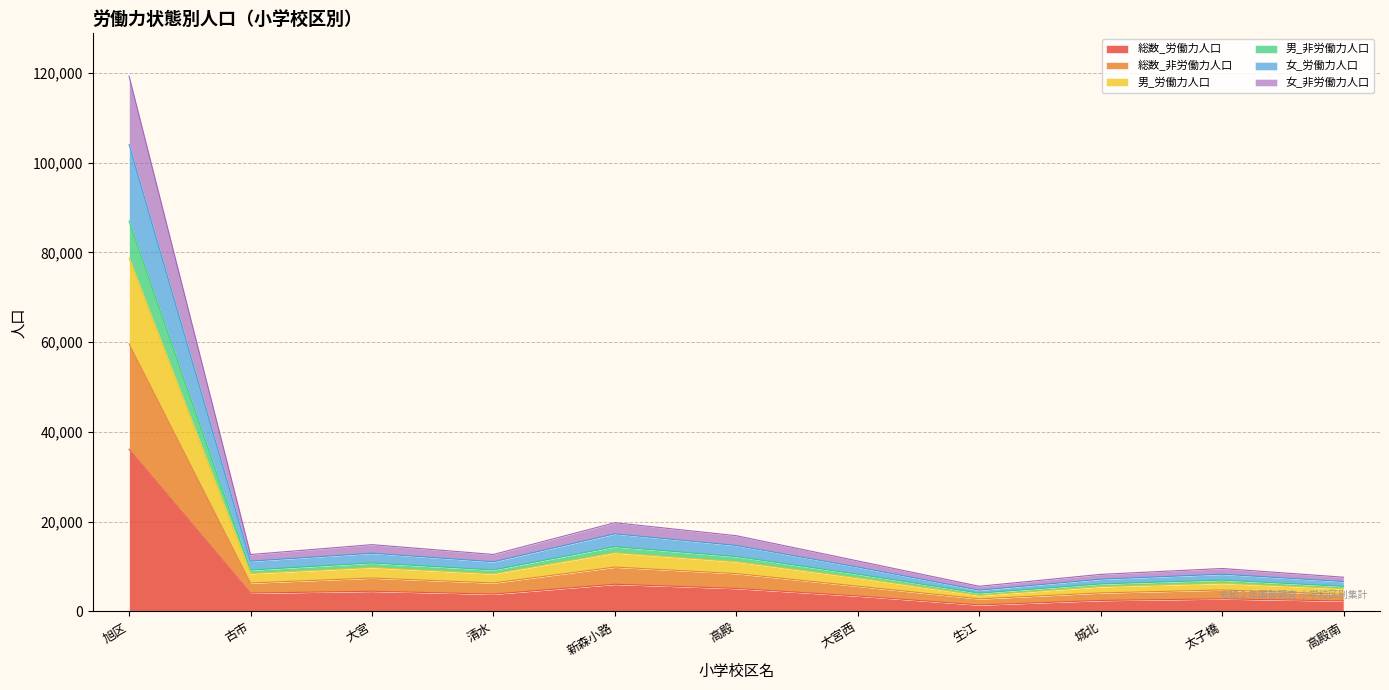

At which label does 総数_労働力人口 reach its peak?

旭区